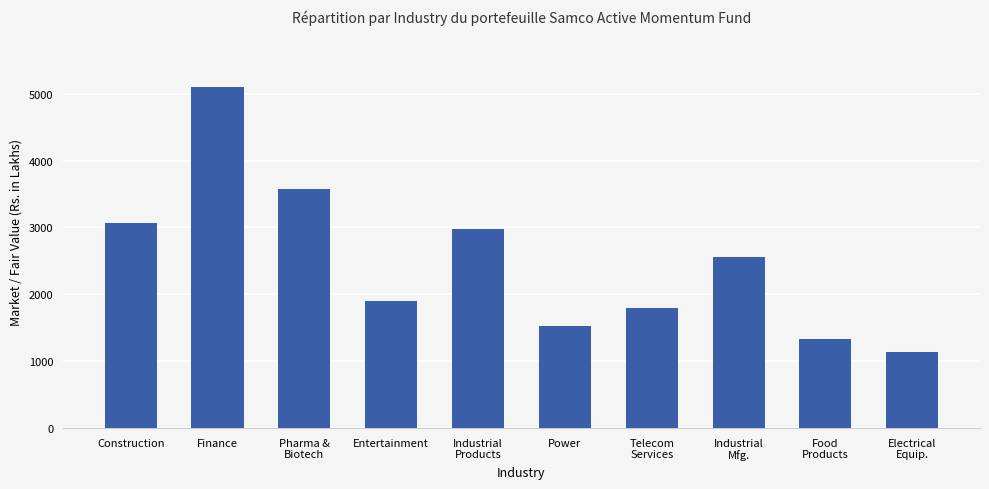

What is the maximum value shown in the chart?

5105.5